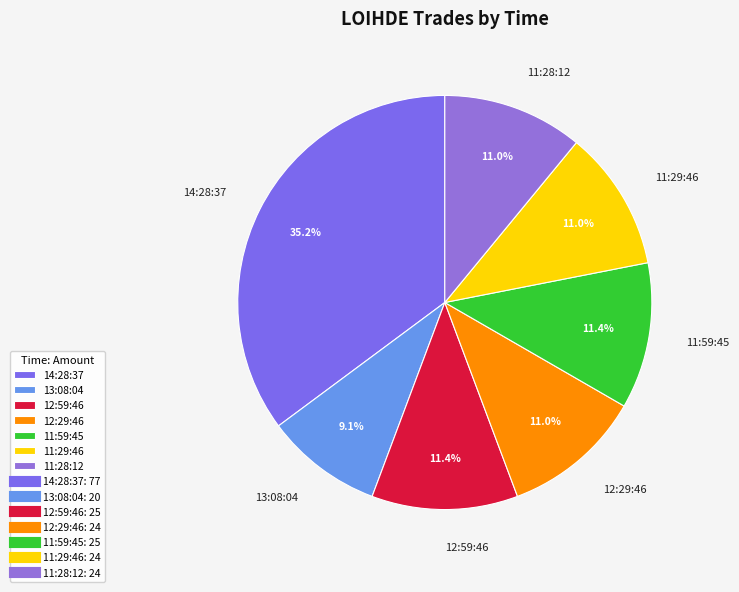

Is there a majority slice in this chart?

No